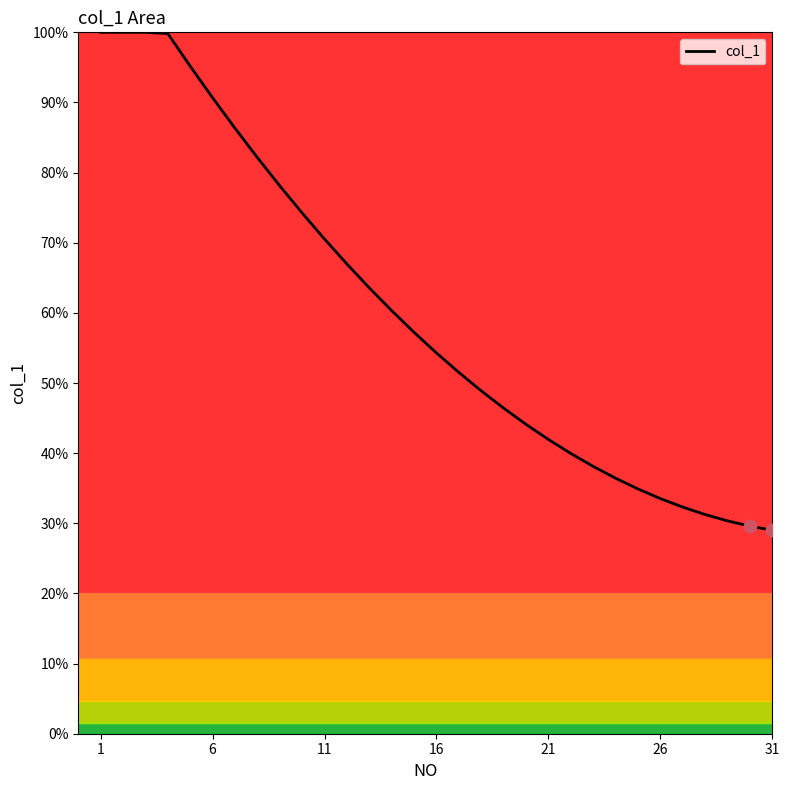

What is the greatest value displayed?

100.0